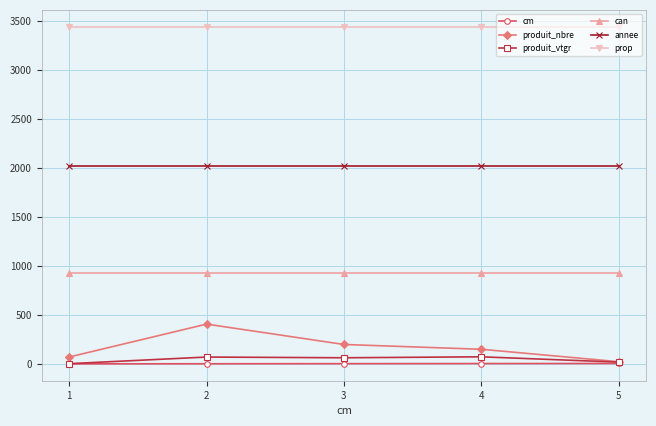

Between 1 and 4, which series saw the biggest shift?

produit_nbre